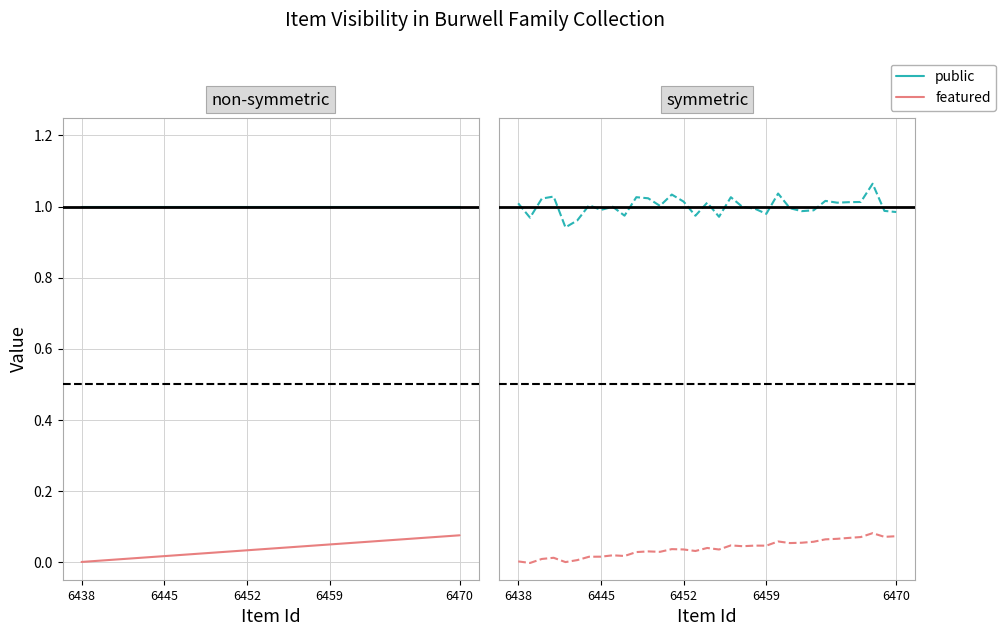

Reading right to left, transcribe all the data shown in this chart.

public: 1.0	1.0	1.1	1.0	1.0	1.0	1.0	1.0	1.0	1.0	1.0	1.0	1.0	1.0	1.0	1.0	1.0	1.0	1.0	1.0	1.0	1.0	1.0	1.0	1.0	1.0	1.0	1.0	0.9	1.0	1.0	1.0	1.0
featured: 0.1	0.1	0.1	0.1	0.1	0.1	0.1	0.1	0.1	0.1	0.1	0.0	0.0	0.0	0.0	0.0	0.0	0.0	0.0	0.0	0.0	0.0	0.0	0.0	0.0	0.0	0.0	0.0	-0.0	0.0	0.0	-0.0	0.0